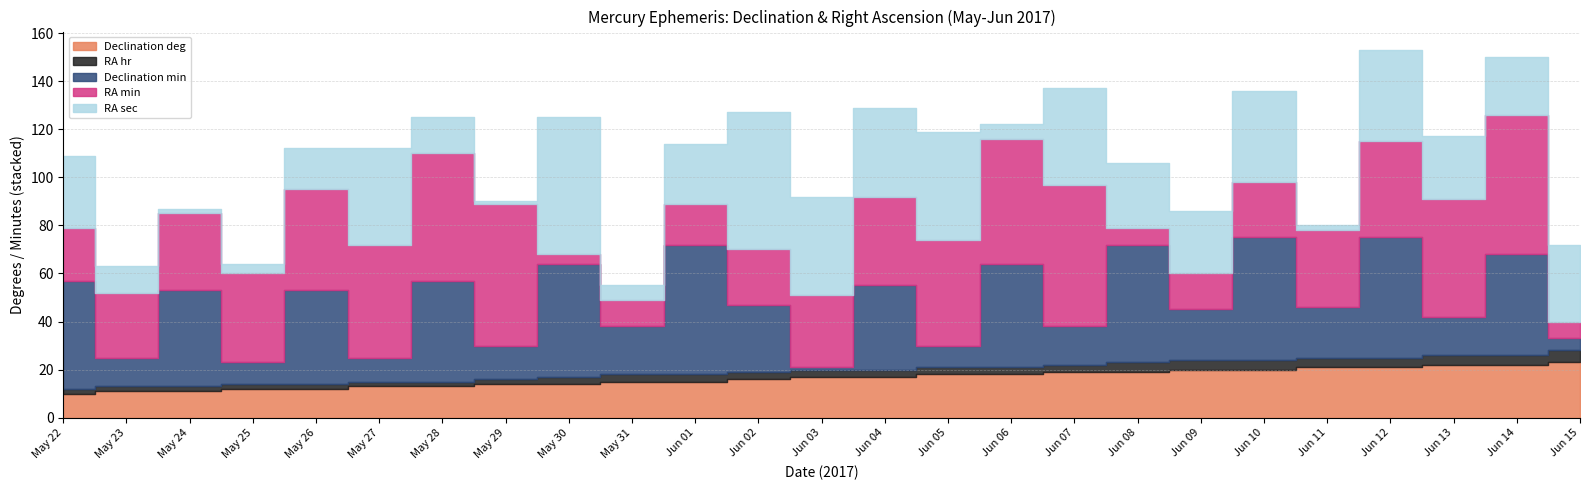

True or false: Declination deg has a value of 31 at Jun 08.

False